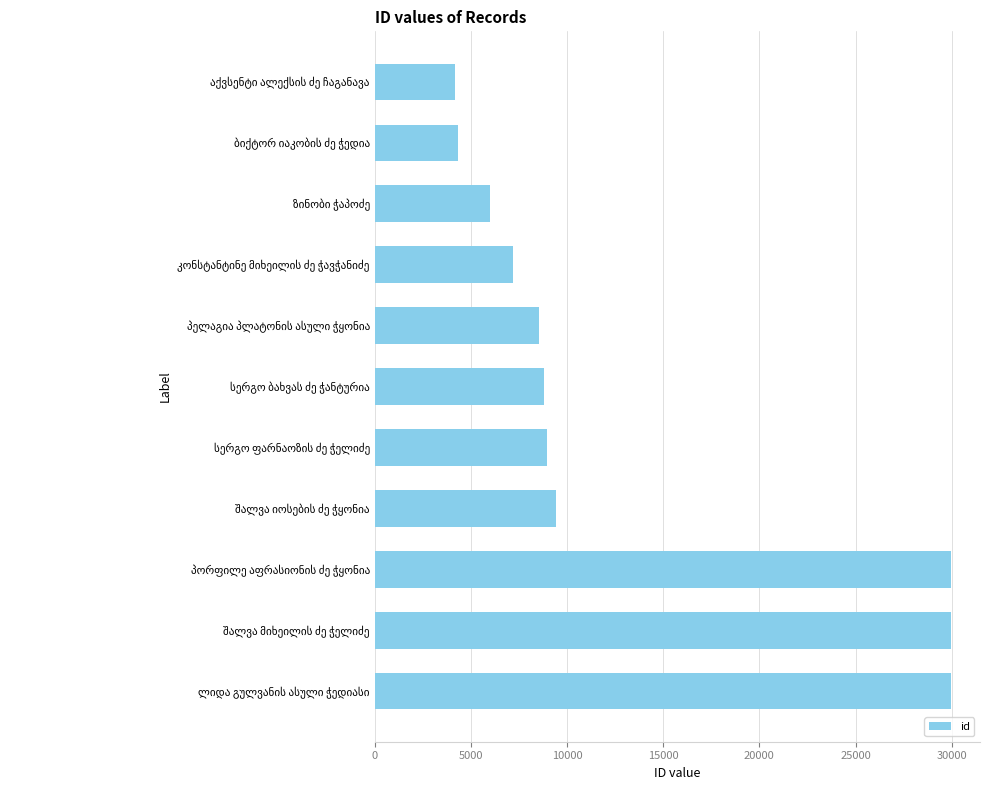

What is the difference between the maximum and minimum values?

25812